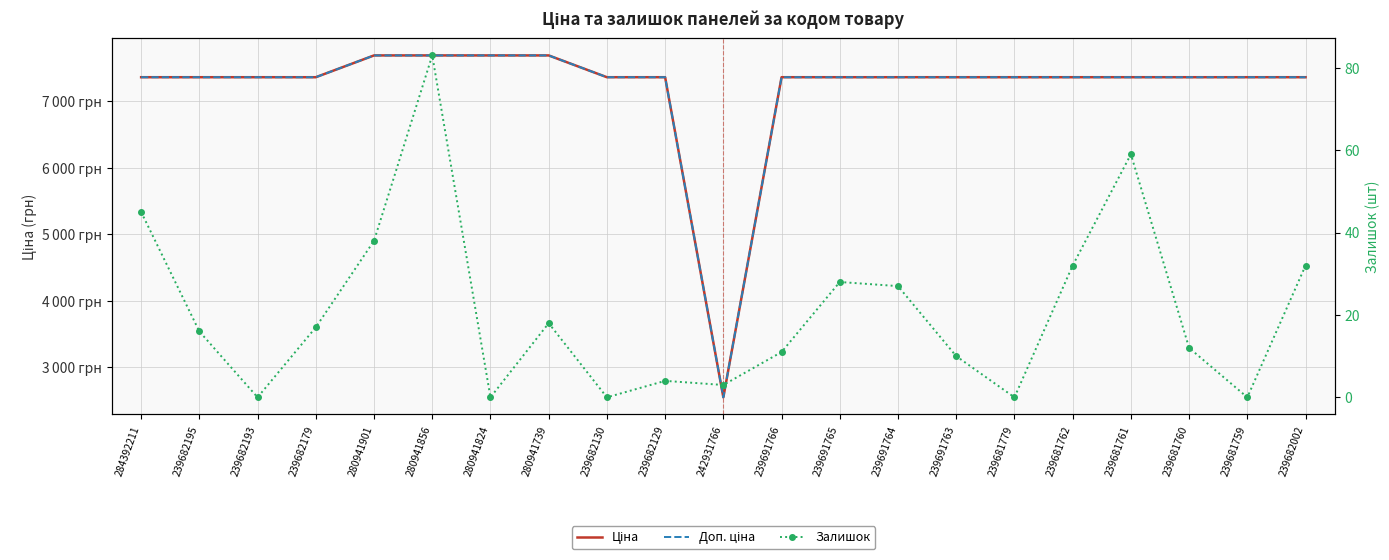

True or false: Ціна and Залишок cross at least once.

False